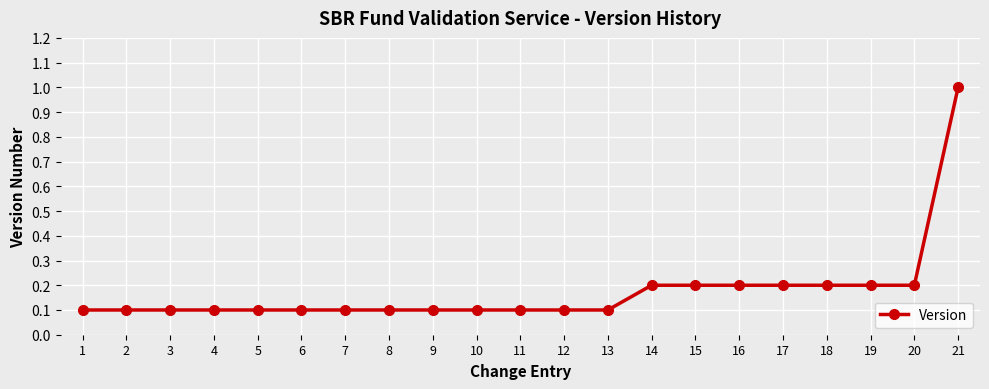

True or false: the data shows 0.3 at 17.

False